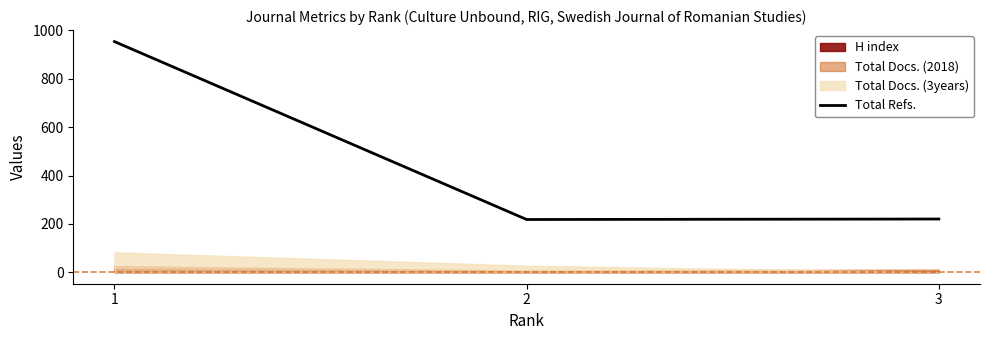

List the labels in order of value, largest first.

1, 3, 2